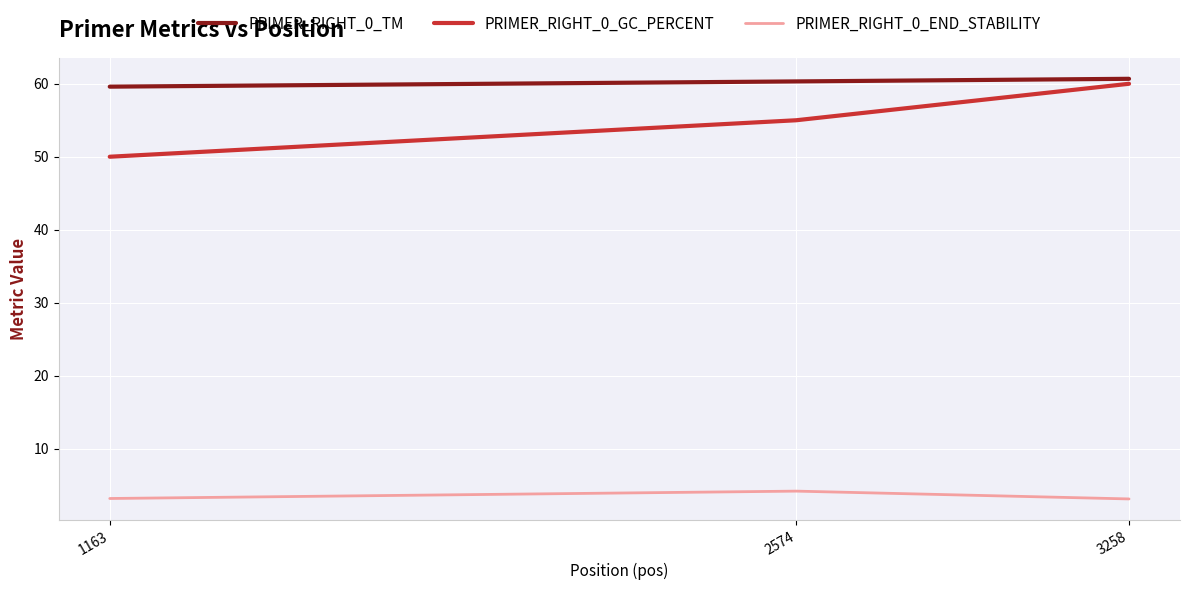

Does the chart have visible grid lines?

Yes